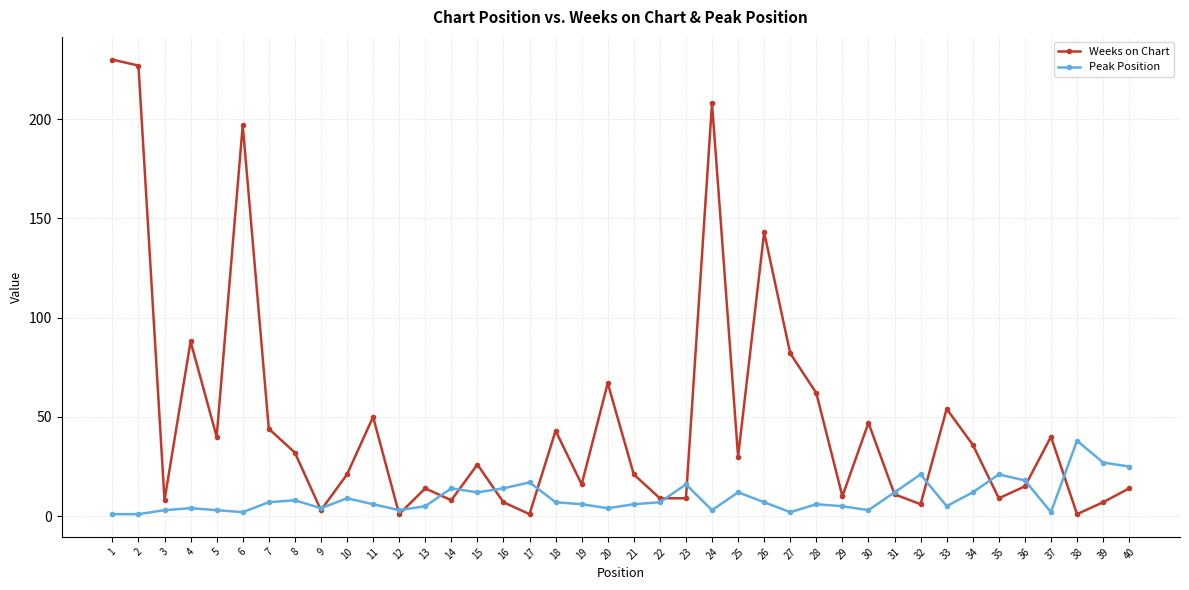

What is the sum of all Peak Position values?

378